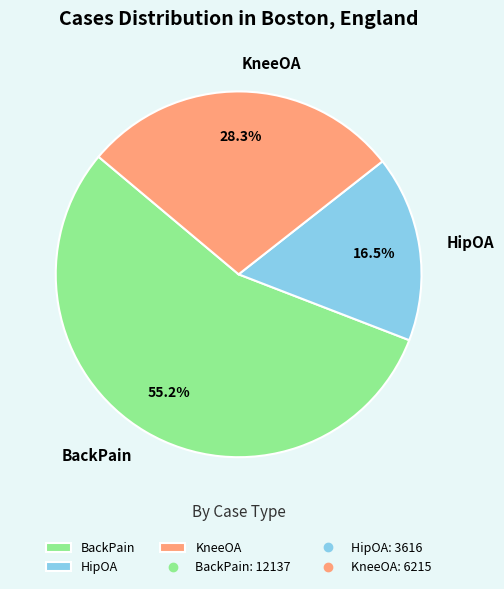

Between BackPain and HipOA, which is larger?

BackPain